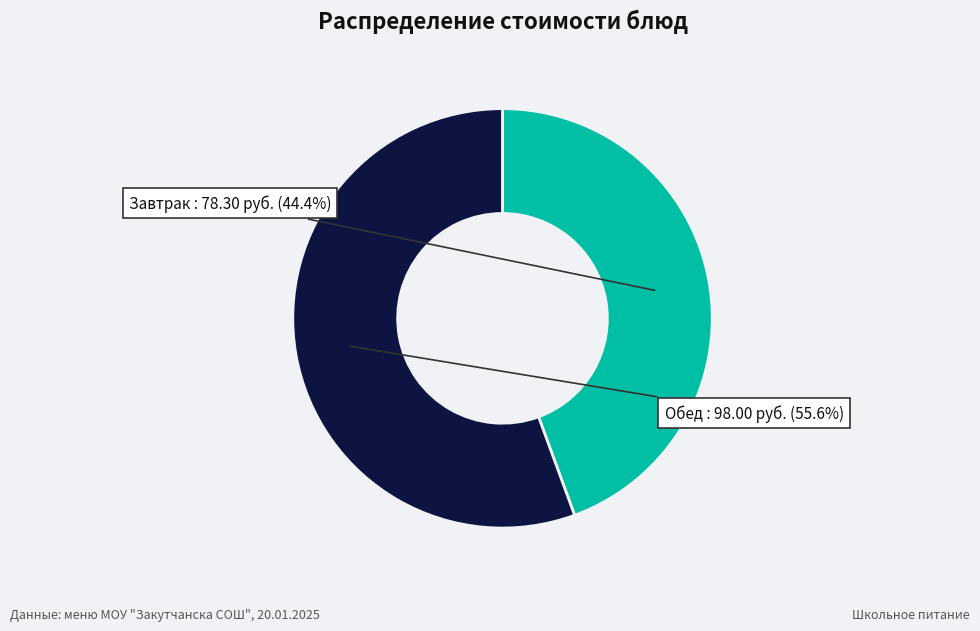

Between Завтрак and Обед, which is larger?

Обед